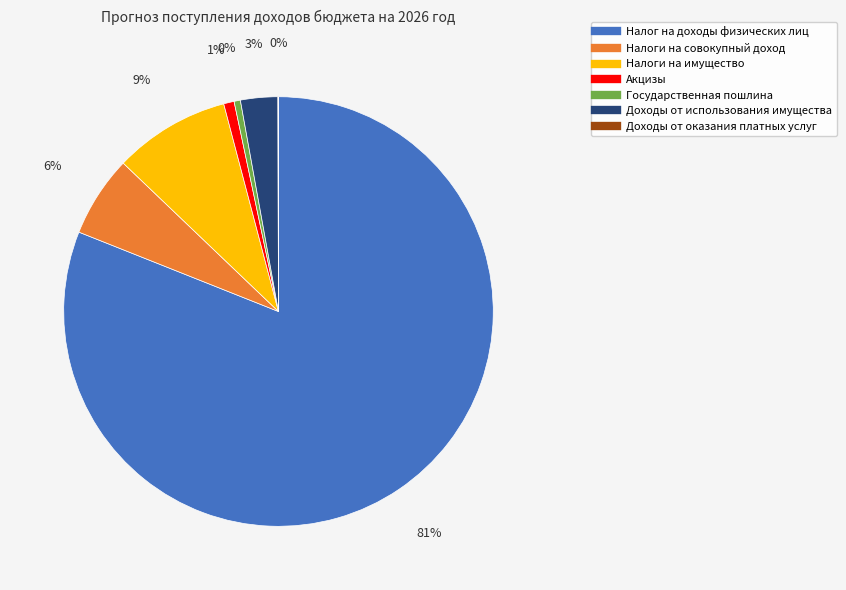

To the nearest percent, what is the difference between the Налог на доходы физических лиц and Государственная пошлина slice percentages?

81%